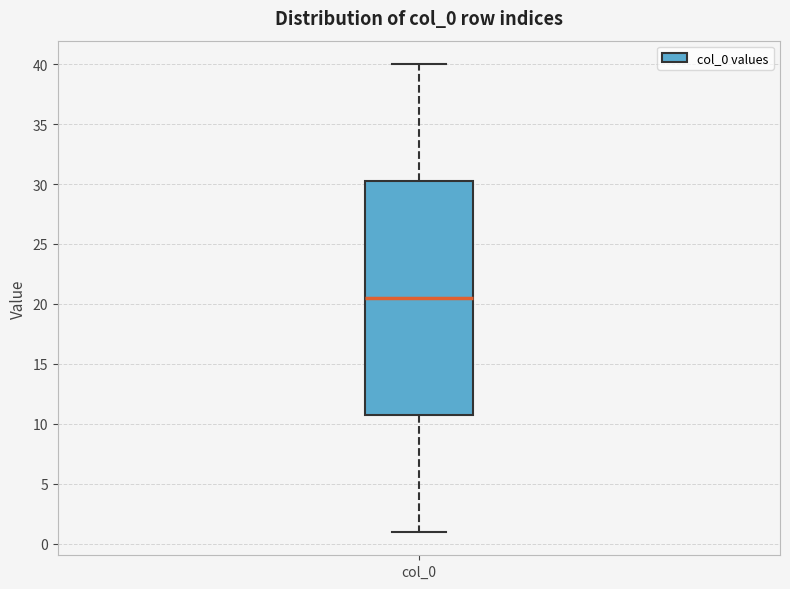

Transcribe this box plot: give where the median line is, the range the box spans, and where the two whiskers end, as read against the y-axis. The values are not printed on the chart, so give them approximately, as read against the axis.

median 20.5, box 11.0 to 30.5, whiskers 1.0 to 40.0